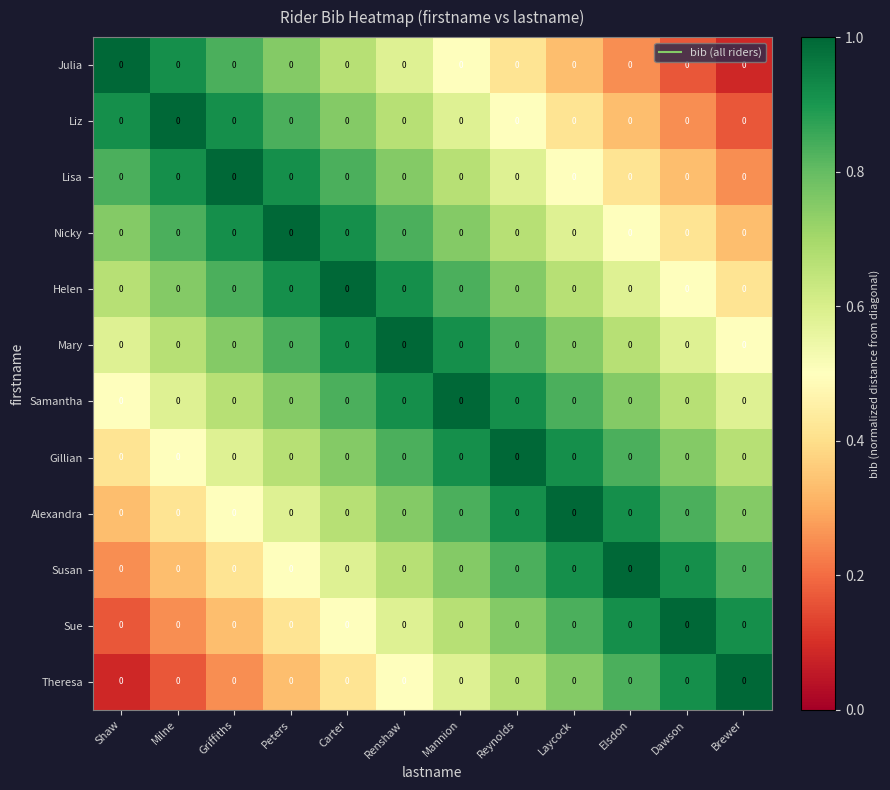

Reading left to right, list all the values displayed in this chart.

Julia: Shaw=0.0	Milne=0.0	Griffiths=0.0	Peters=0.0	Carter=0.0	Renshaw=0.0	Mannion=0.0	Reynolds=0.0	Laycock=0.0	Elsdon=0.0	Dawson=0.0	Brewer=0.0
Liz: Shaw=0.0	Milne=0.0	Griffiths=0.0	Peters=0.0	Carter=0.0	Renshaw=0.0	Mannion=0.0	Reynolds=0.0	Laycock=0.0	Elsdon=0.0	Dawson=0.0	Brewer=0.0
Lisa: Shaw=0.0	Milne=0.0	Griffiths=0.0	Peters=0.0	Carter=0.0	Renshaw=0.0	Mannion=0.0	Reynolds=0.0	Laycock=0.0	Elsdon=0.0	Dawson=0.0	Brewer=0.0
Nicky: Shaw=0.0	Milne=0.0	Griffiths=0.0	Peters=0.0	Carter=0.0	Renshaw=0.0	Mannion=0.0	Reynolds=0.0	Laycock=0.0	Elsdon=0.0	Dawson=0.0	Brewer=0.0
Helen: Shaw=0.0	Milne=0.0	Griffiths=0.0	Peters=0.0	Carter=0.0	Renshaw=0.0	Mannion=0.0	Reynolds=0.0	Laycock=0.0	Elsdon=0.0	Dawson=0.0	Brewer=0.0
Mary: Shaw=0.0	Milne=0.0	Griffiths=0.0	Peters=0.0	Carter=0.0	Renshaw=0.0	Mannion=0.0	Reynolds=0.0	Laycock=0.0	Elsdon=0.0	Dawson=0.0	Brewer=0.0
Samantha: Shaw=0.0	Milne=0.0	Griffiths=0.0	Peters=0.0	Carter=0.0	Renshaw=0.0	Mannion=0.0	Reynolds=0.0	Laycock=0.0	Elsdon=0.0	Dawson=0.0	Brewer=0.0
Gillian: Shaw=0.0	Milne=0.0	Griffiths=0.0	Peters=0.0	Carter=0.0	Renshaw=0.0	Mannion=0.0	Reynolds=0.0	Laycock=0.0	Elsdon=0.0	Dawson=0.0	Brewer=0.0
Alexandra: Shaw=0.0	Milne=0.0	Griffiths=0.0	Peters=0.0	Carter=0.0	Renshaw=0.0	Mannion=0.0	Reynolds=0.0	Laycock=0.0	Elsdon=0.0	Dawson=0.0	Brewer=0.0
Susan: Shaw=0.0	Milne=0.0	Griffiths=0.0	Peters=0.0	Carter=0.0	Renshaw=0.0	Mannion=0.0	Reynolds=0.0	Laycock=0.0	Elsdon=0.0	Dawson=0.0	Brewer=0.0
Sue: Shaw=0.0	Milne=0.0	Griffiths=0.0	Peters=0.0	Carter=0.0	Renshaw=0.0	Mannion=0.0	Reynolds=0.0	Laycock=0.0	Elsdon=0.0	Dawson=0.0	Brewer=0.0
Theresa: Shaw=0.0	Milne=0.0	Griffiths=0.0	Peters=0.0	Carter=0.0	Renshaw=0.0	Mannion=0.0	Reynolds=0.0	Laycock=0.0	Elsdon=0.0	Dawson=0.0	Brewer=0.0